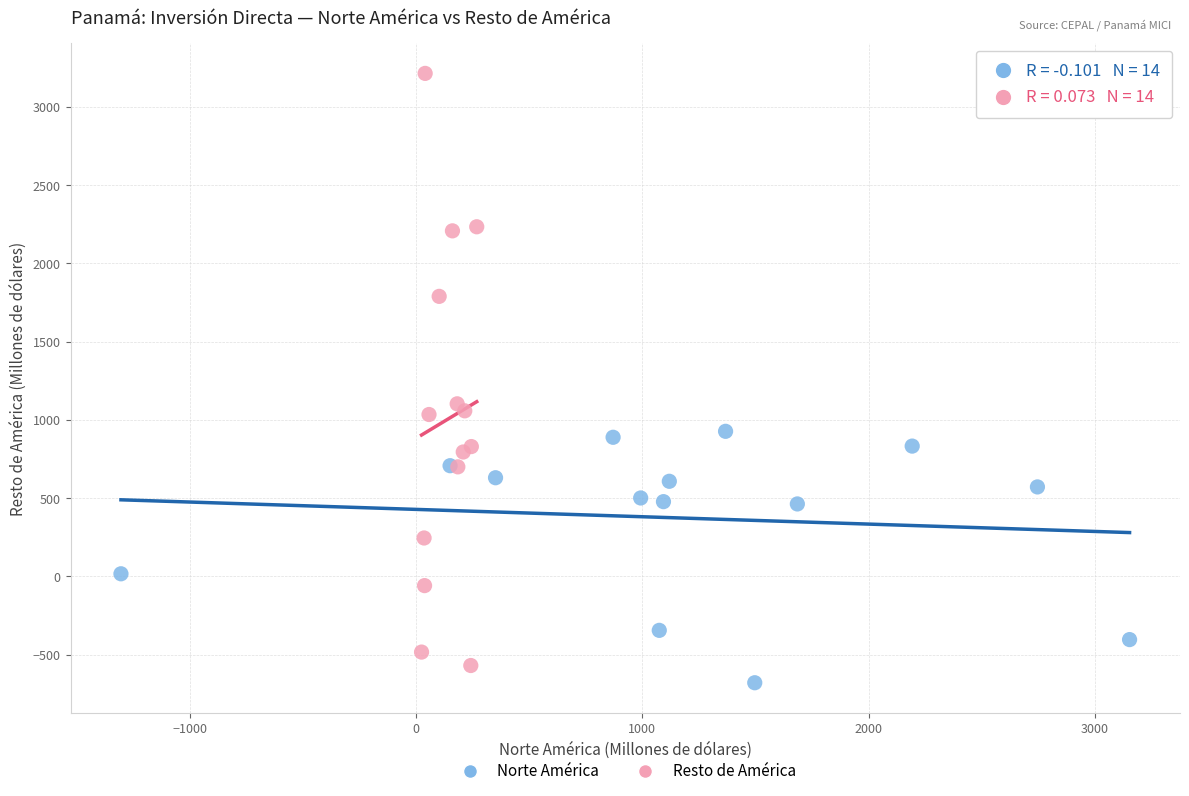

What are all the series names shown in the legend?

Norte América, Resto de América